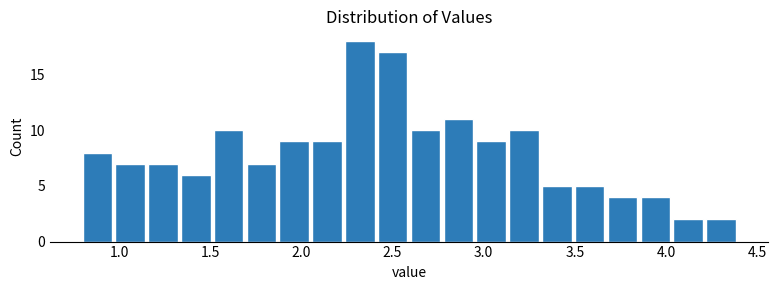

Around what value on the x-axis is the tallest bar? Give the approximate position of its centre, as read against the axis.

2.30